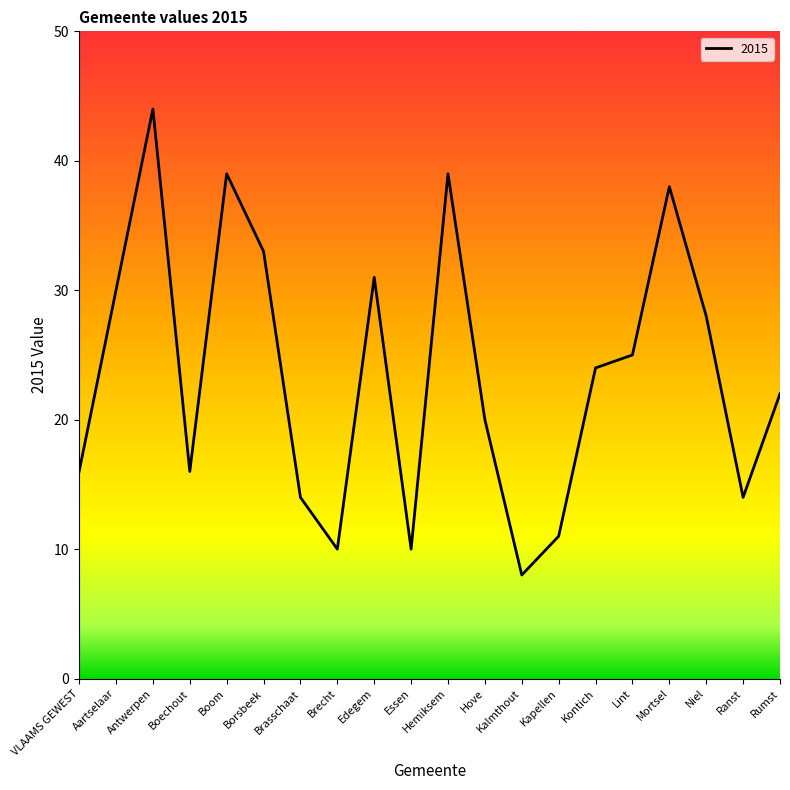

What is the sum of the values at Brecht and Hemiksem?

49